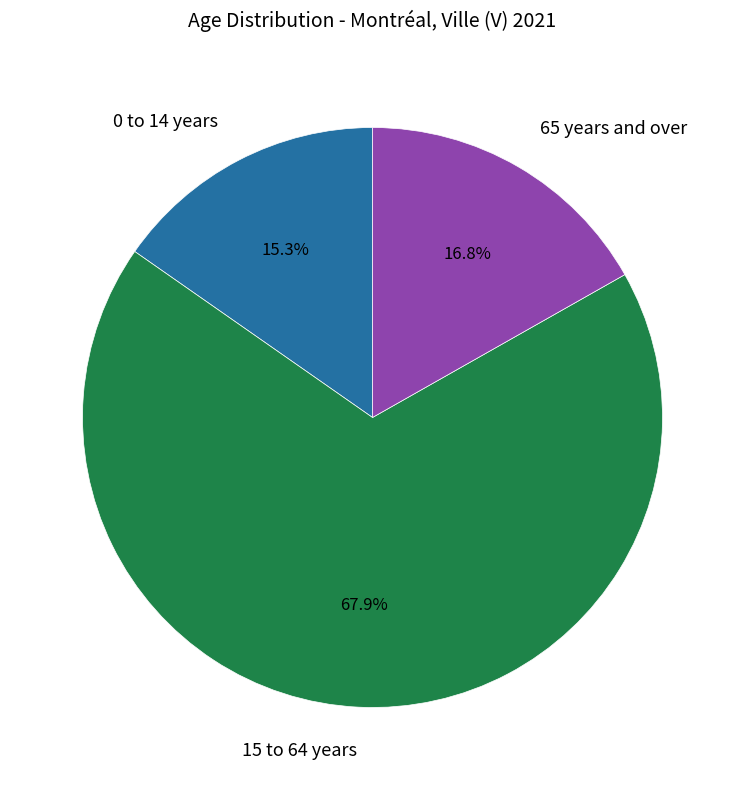

Is there a majority slice in this chart?

Yes